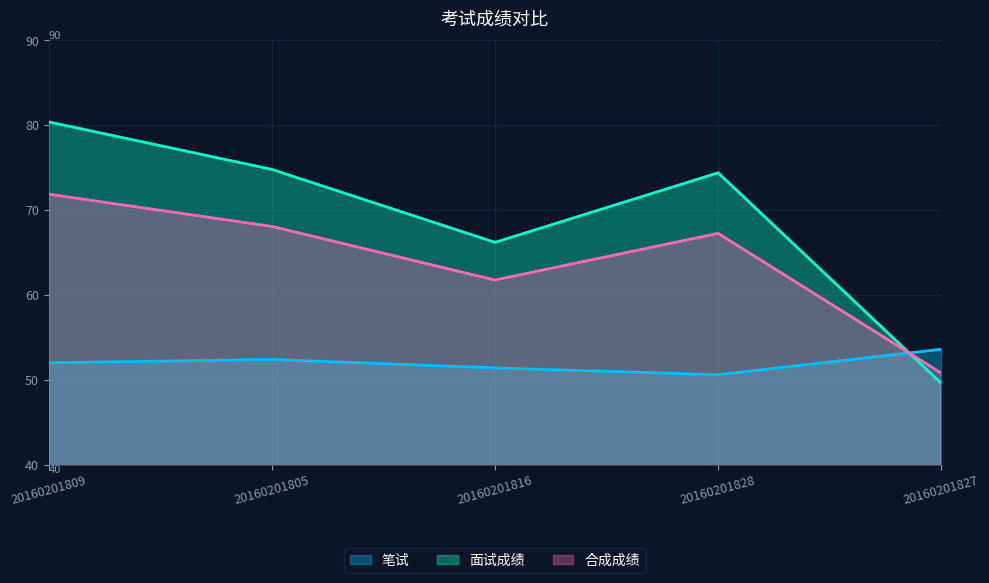

Reading left to right, what are all the values shown in this chart?

笔试: 52.0	52.4	51.4	50.6	53.6
面试成绩: 80.4	74.8	66.2	74.4	49.6
合成成绩: 71.9	68.1	61.8	67.3	50.8